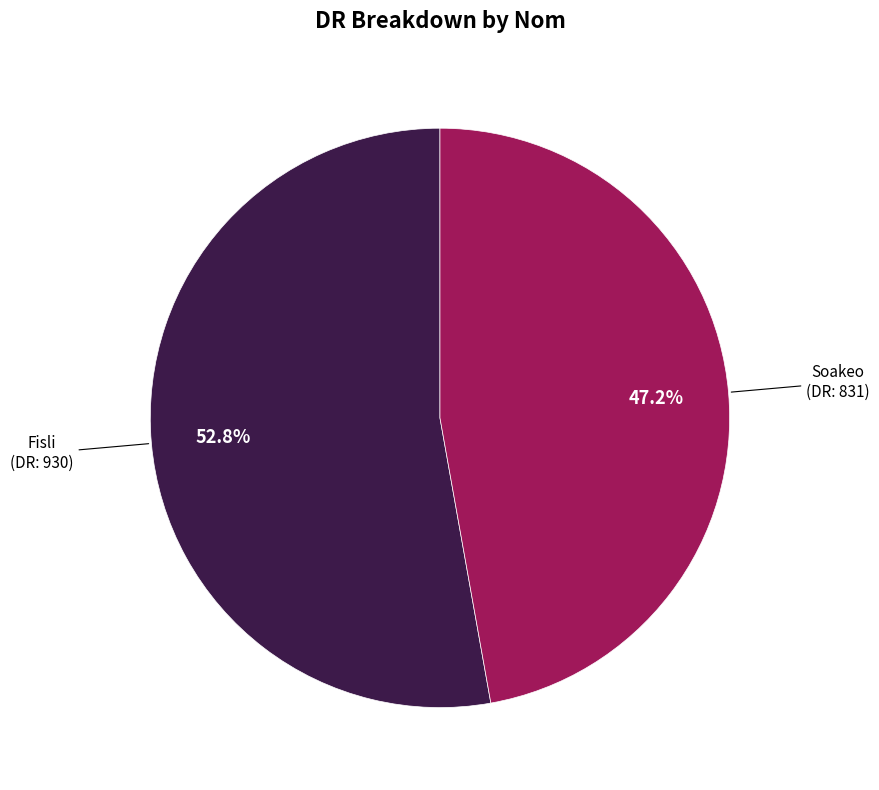

Does any single category account for the majority?

Yes